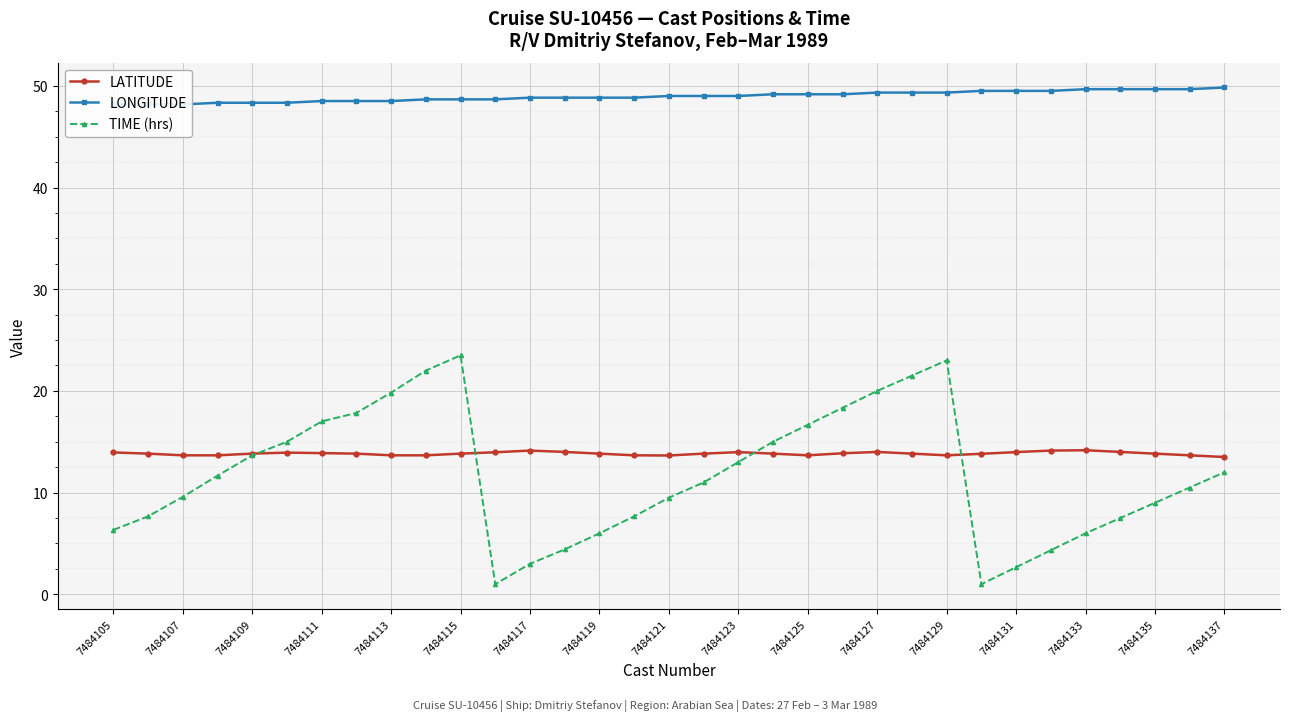

Which series has the largest range (max minus min)?

TIME (hrs)